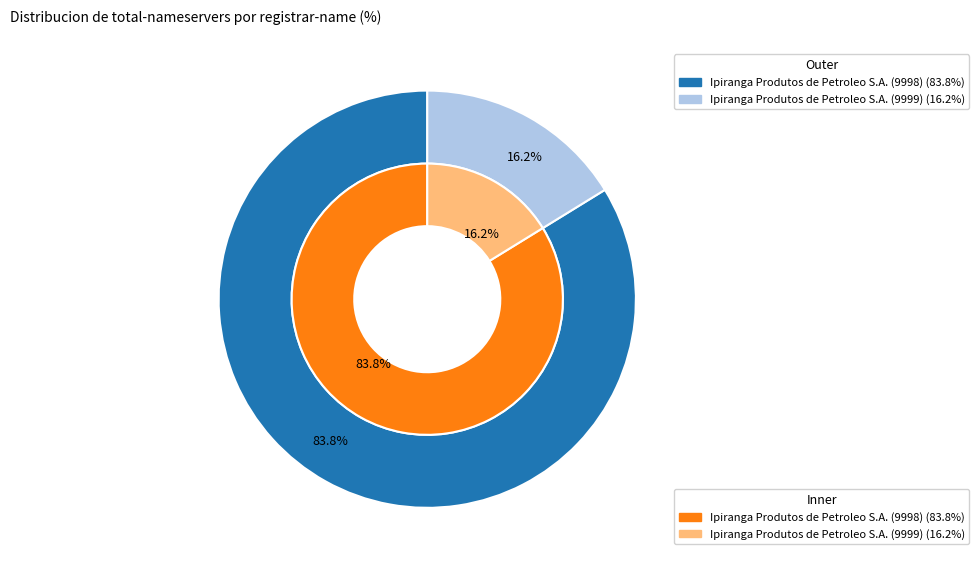

Does ICANN SLA account for over 50% of the chart?

No